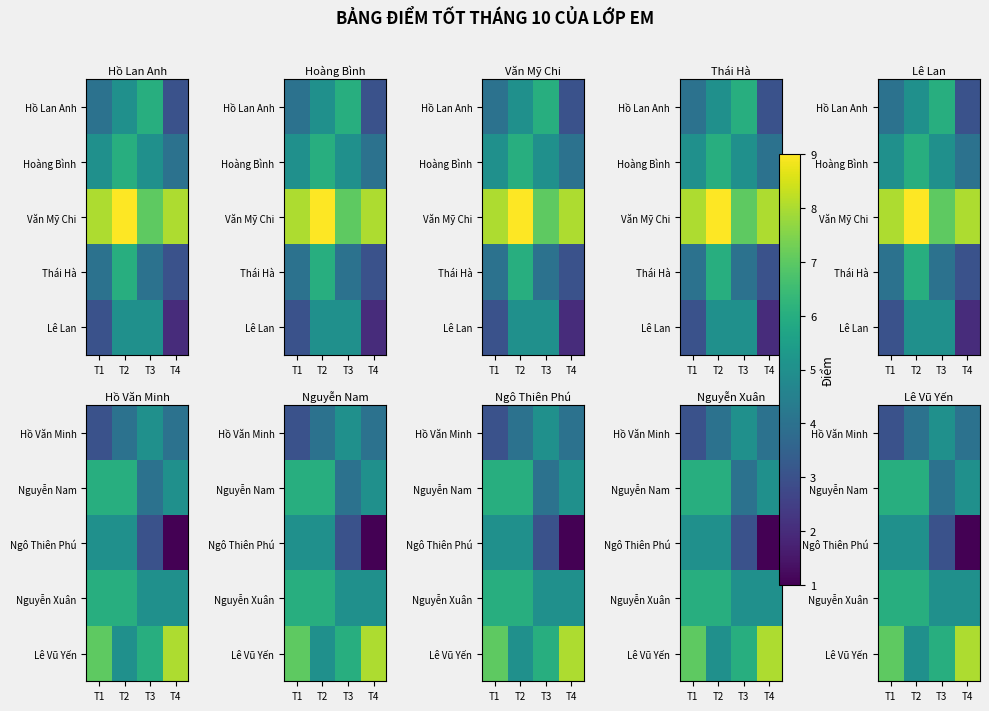

What is the difference between the maximum and minimum values in the Nguyễn Nam series?

2